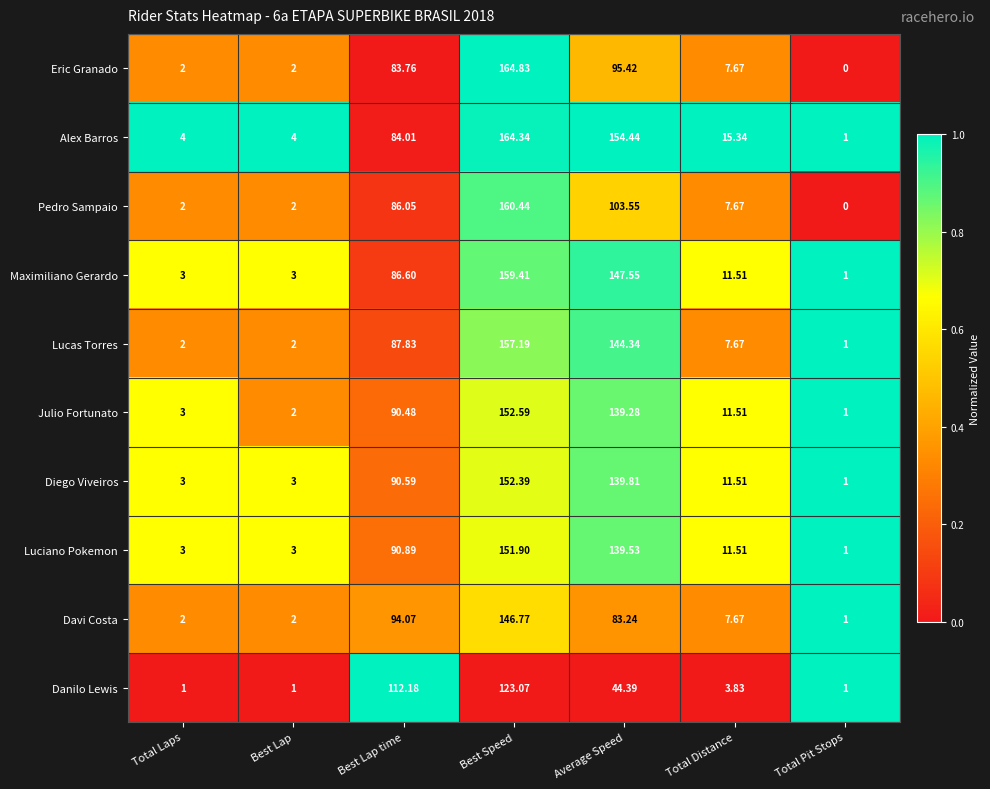

Which series has the widest spread of values?

Eric Granado